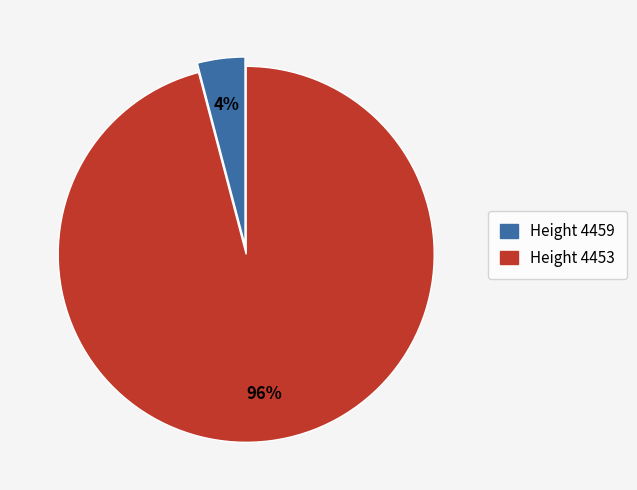

Is there a majority slice in this chart?

Yes